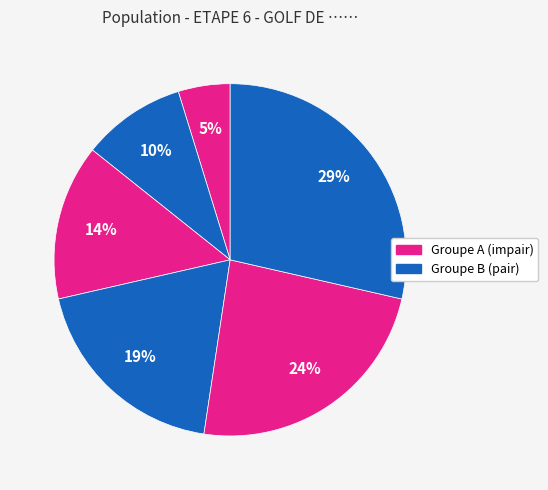

Does any single category account for the majority?

No